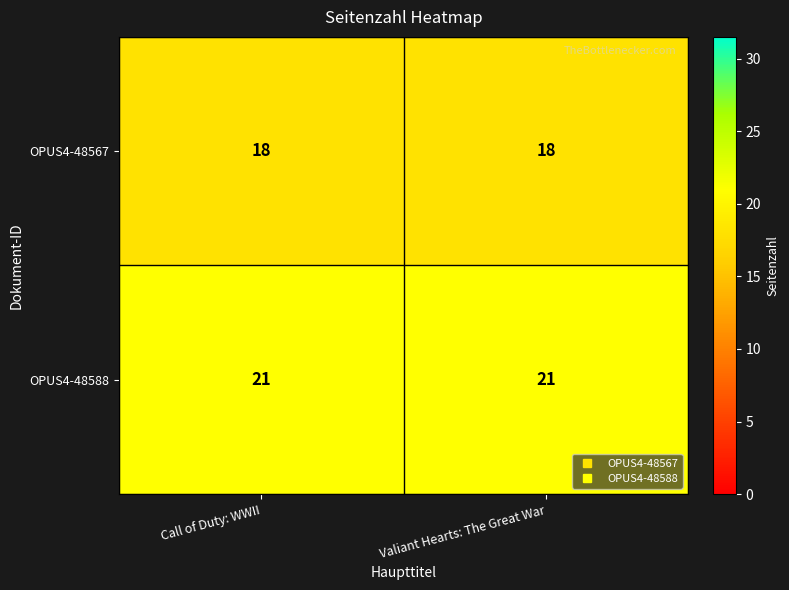

What is the smallest value displayed?

18